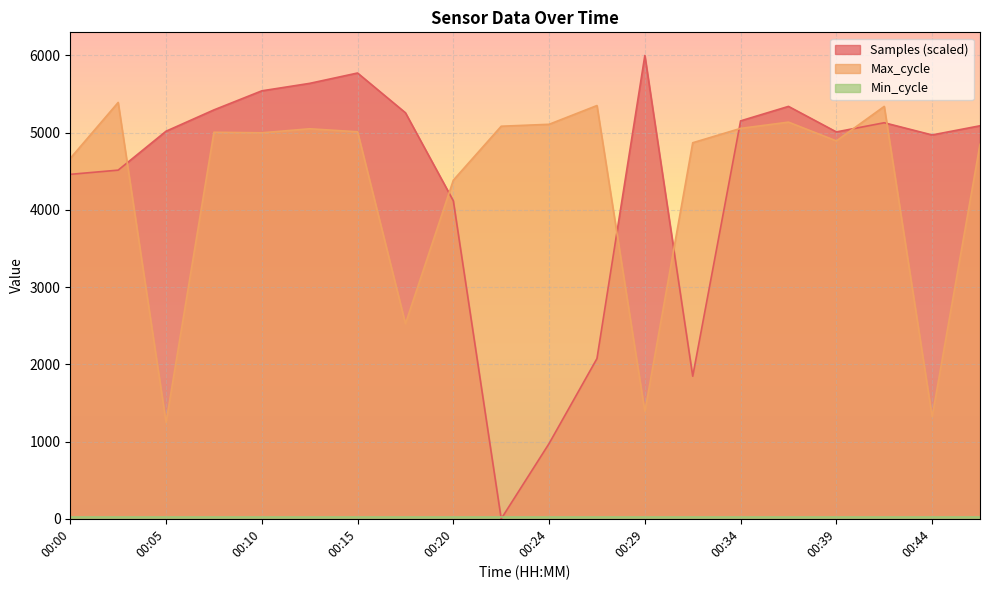

What is the greatest value displayed?

6000.0